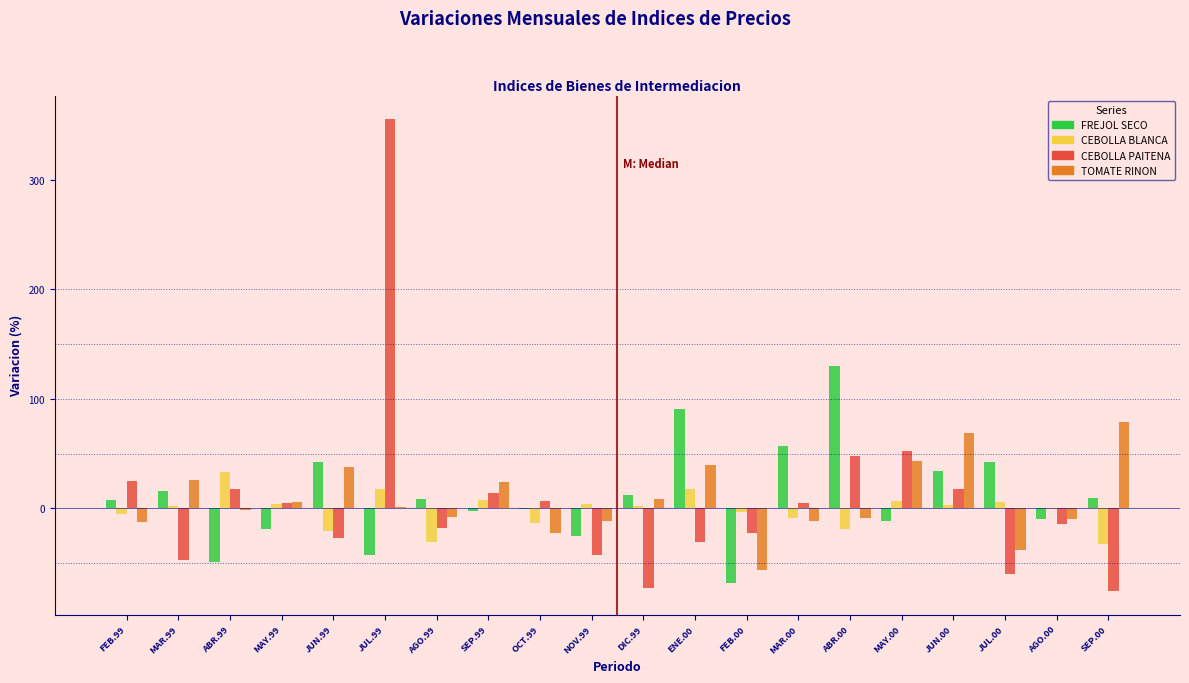

What is the total value across all series at ENE.00?

117.3